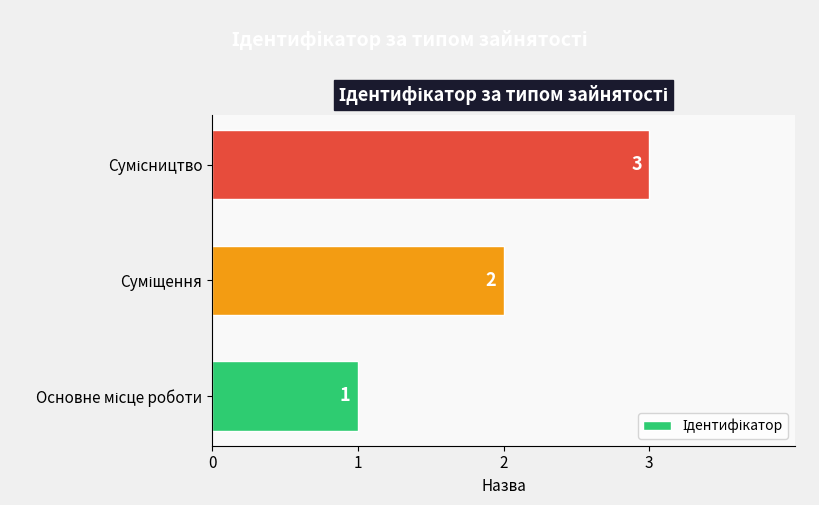

What is the maximum value shown in the chart?

3